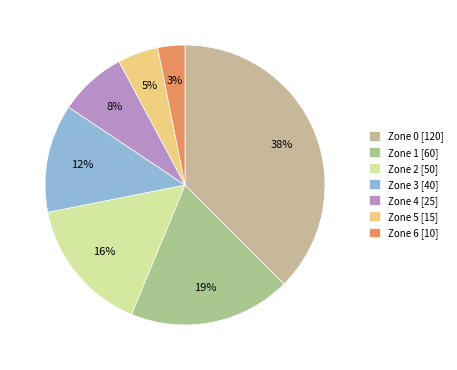

To the nearest percent, what percentage of the pie is Zone 2?

16%